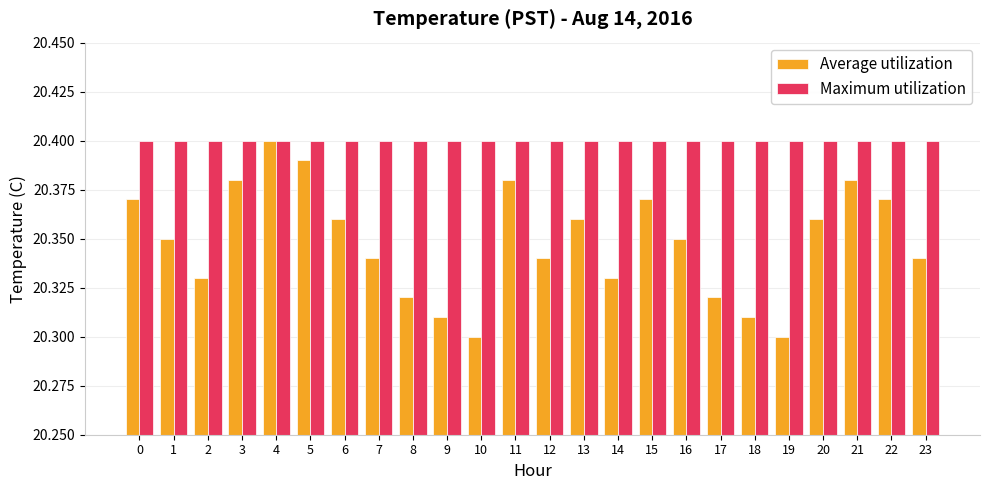

Rank the series at 13 from highest to lowest value.

Maximum utilization, Average utilization